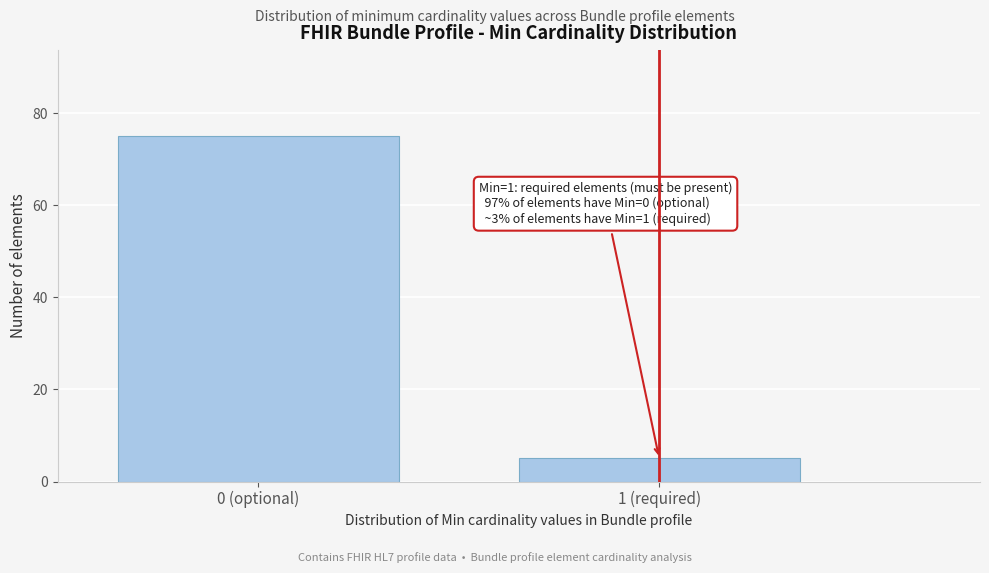

Reading left to right, what are all the values shown in this chart?

0 (optional)=75	1 (required)=5